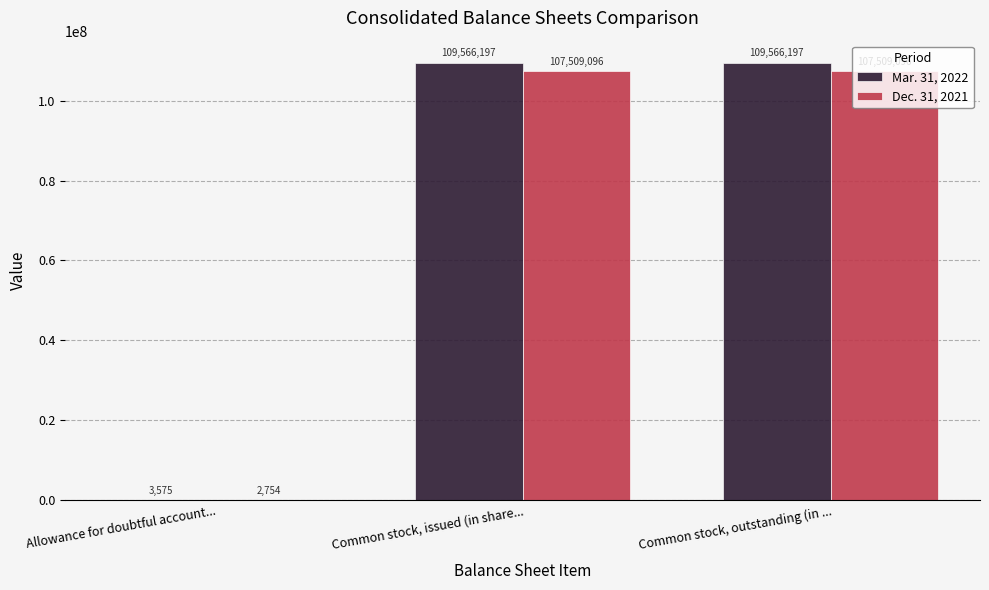

Reading left to right, transcribe all the data shown in this chart.

Mar. 31, 2022: 3575	109566197	109566197
Dec. 31, 2021: 2754	107509096	107509096